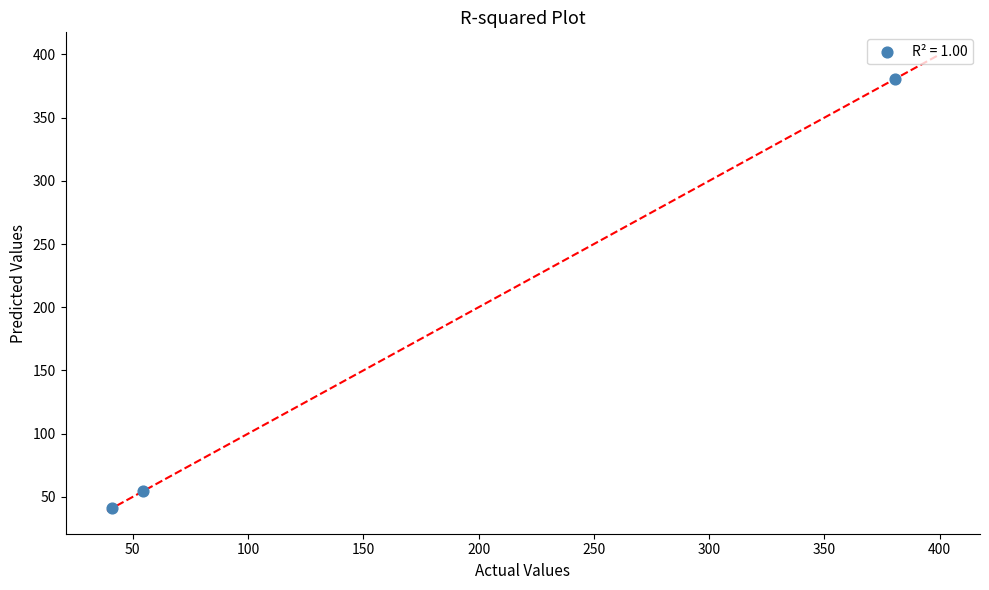

What is the average X value?

158.6